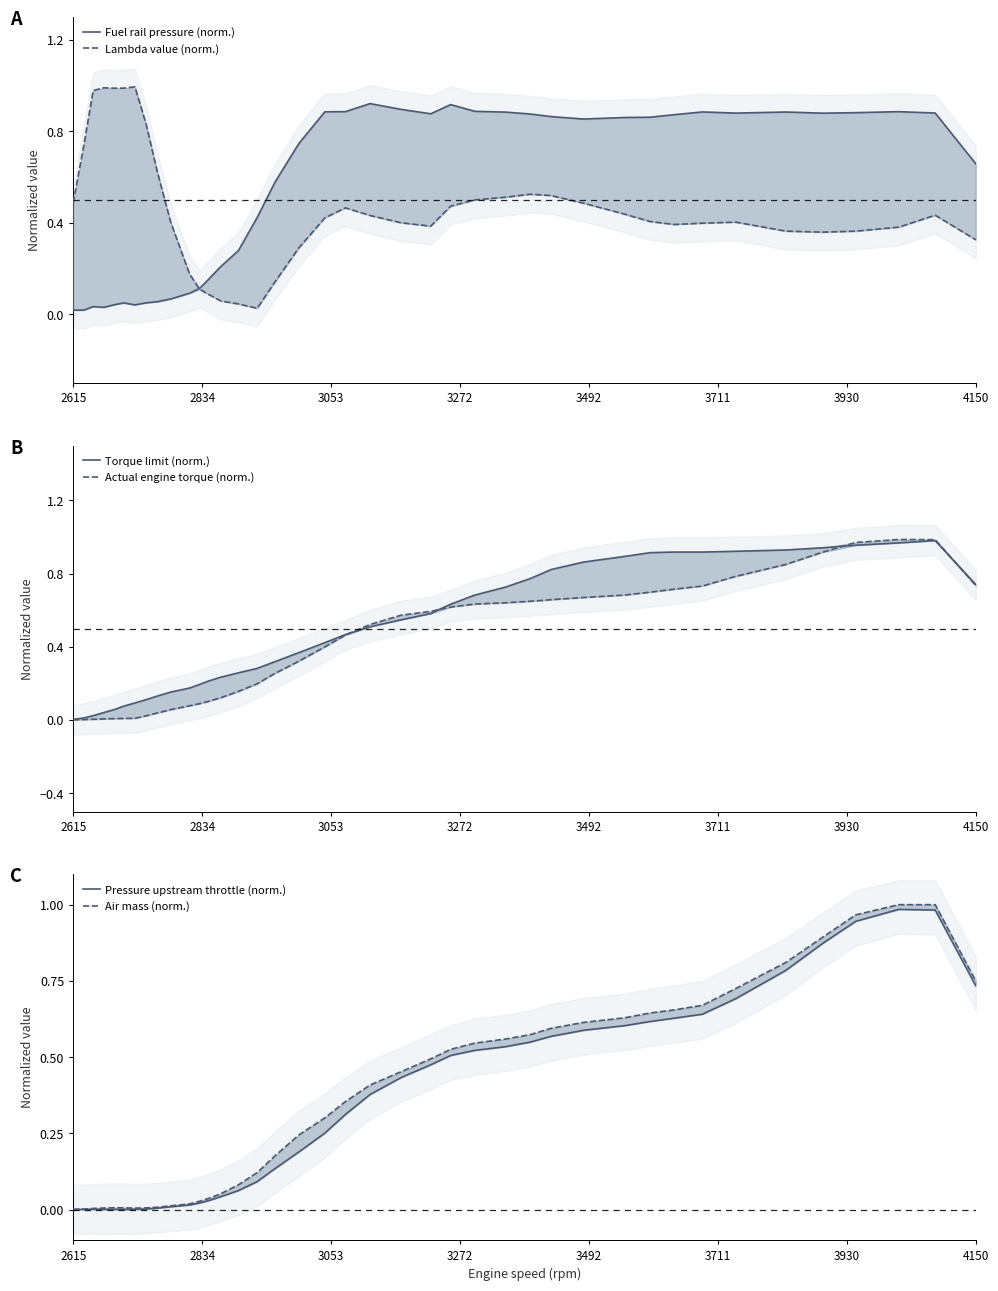

How many lines are shown in the chart?

6